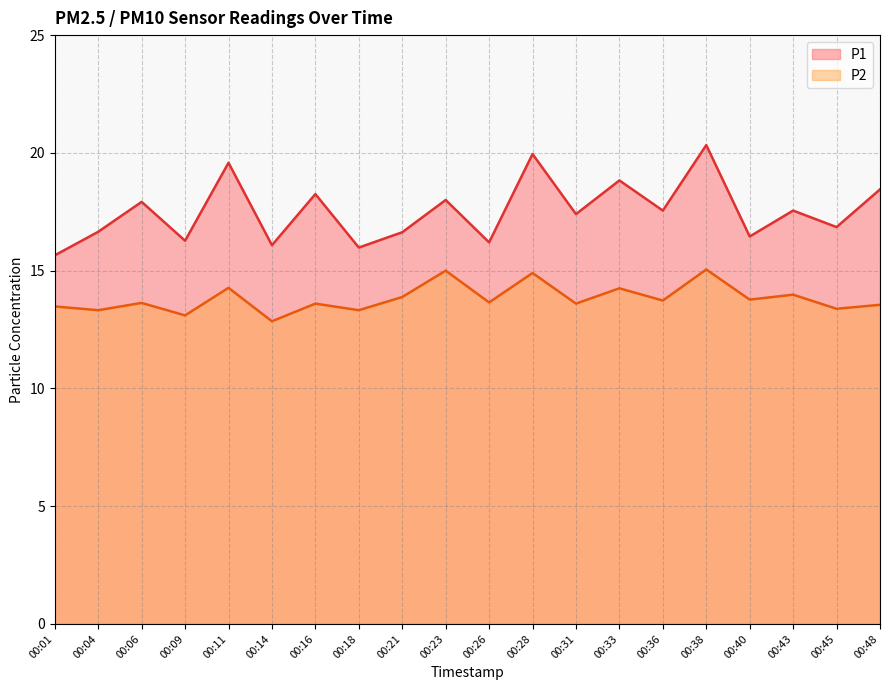

The P2 series shows 23.7 at 00:23. True or false?

False